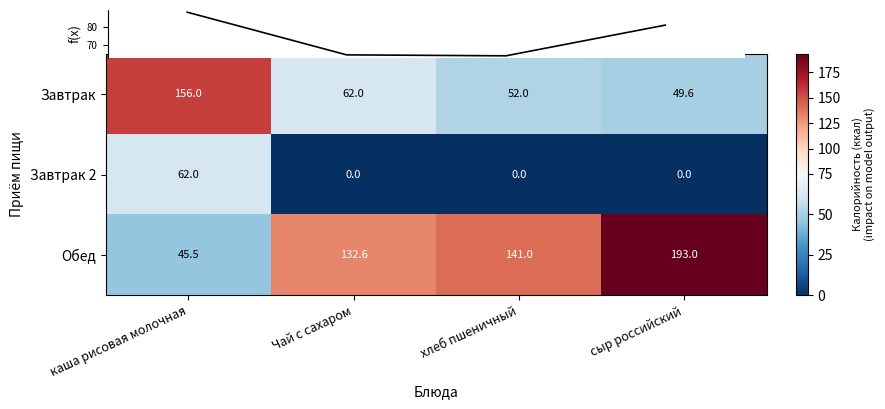

Read the Завтрак 2 value at каша рисовая молочная.

62.0